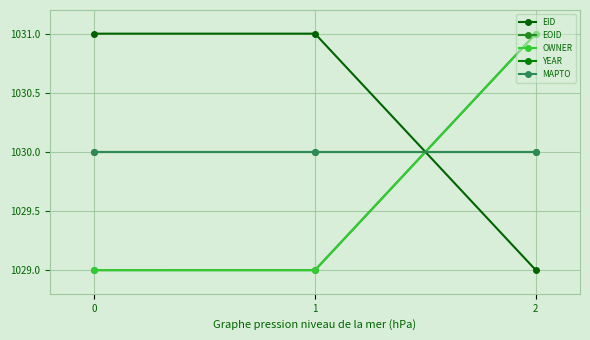

Reading right to left, extract all data points from this chart.

EID: 1029.0	1031.0	1031.0
EOID: 1031.0	1029.0	1029.0
OWNER: 1031.0	1029.0	1029.0
YEAR: 1030.0	1030.0	1030.0
MAPTO: 1030.0	1030.0	1030.0